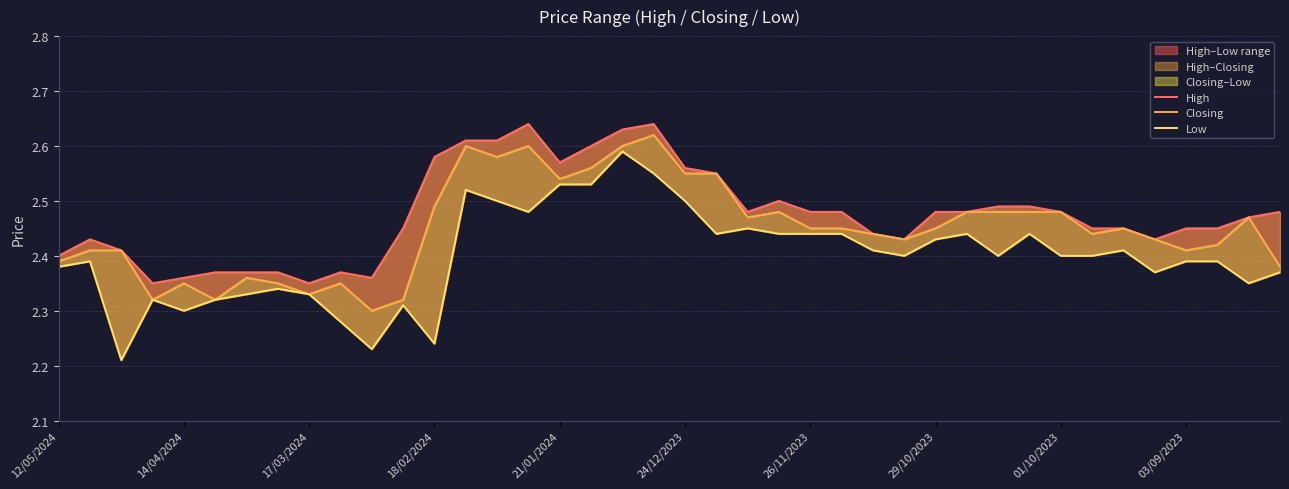

In Low, how many points are higher than both neighbors (excluding endpoints)?

10